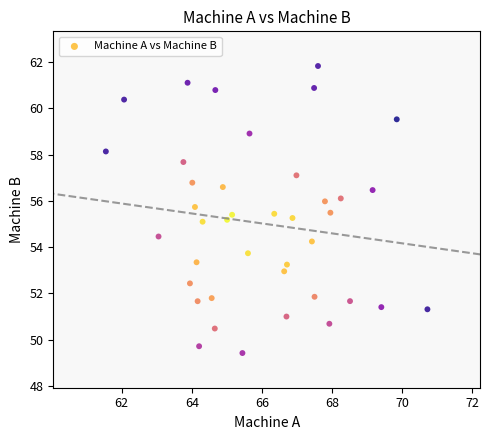

What is the range of X values (max minus min)?

9.2